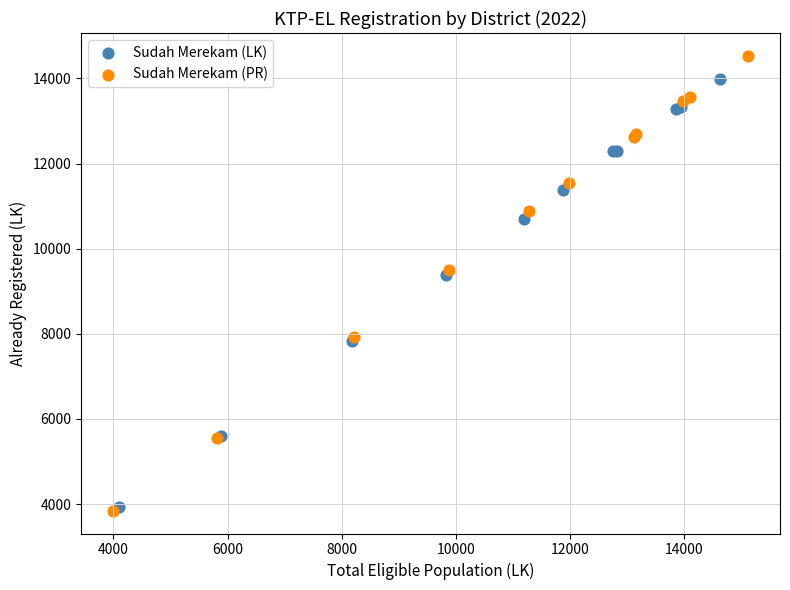

Which series has the largest Y range (max minus min)?

Sudah Merekam (PR)